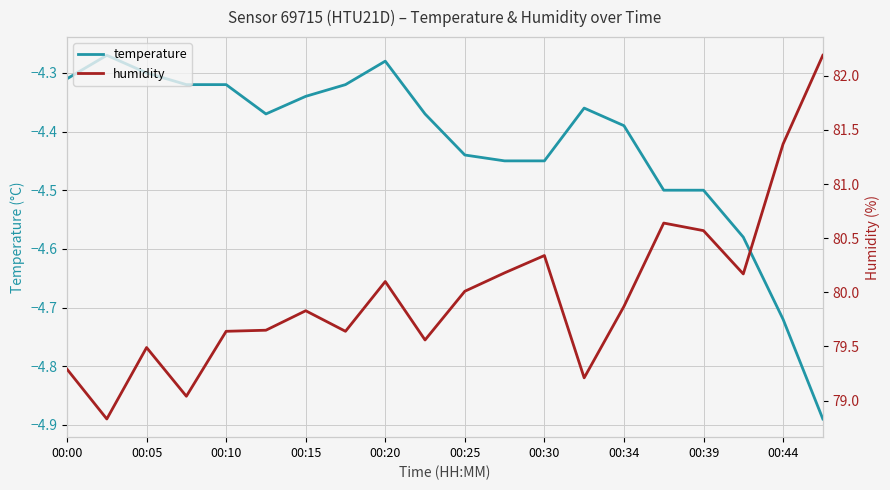

Is it true that temperature equals -6.5 at 00:15?

False